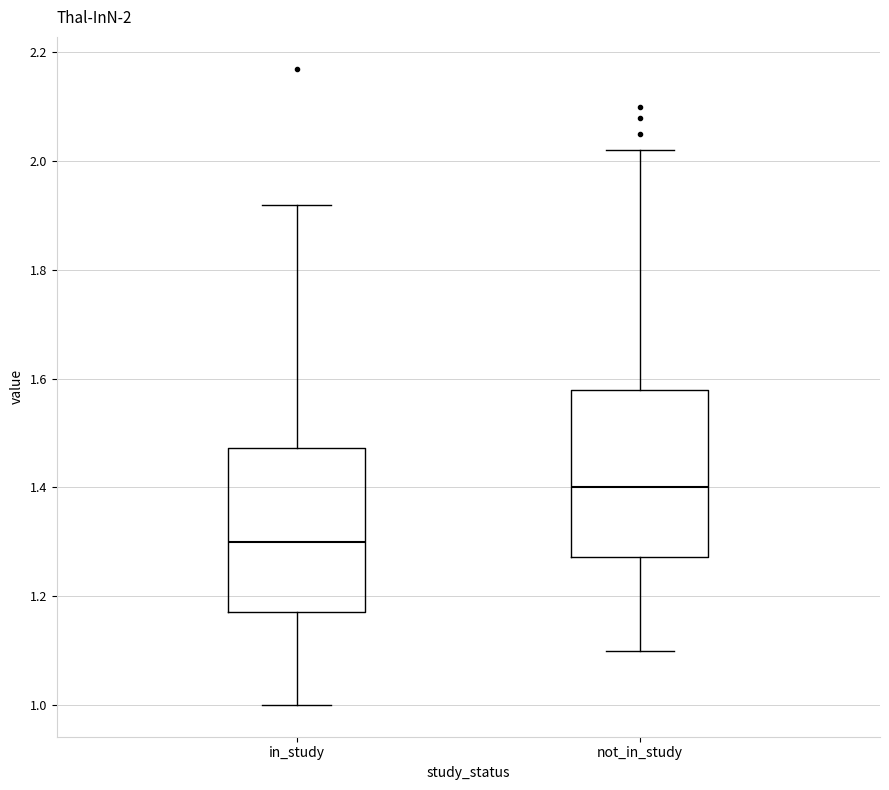

Which box has the highest median line?

not_in_study